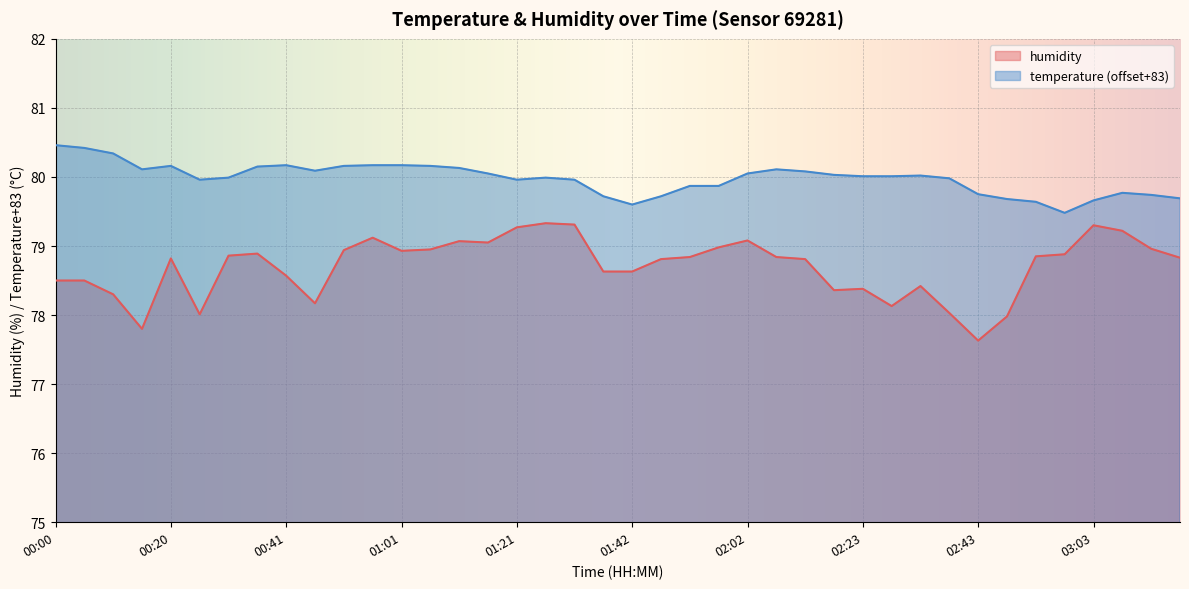

What is the minimum value shown in the chart?

77.6